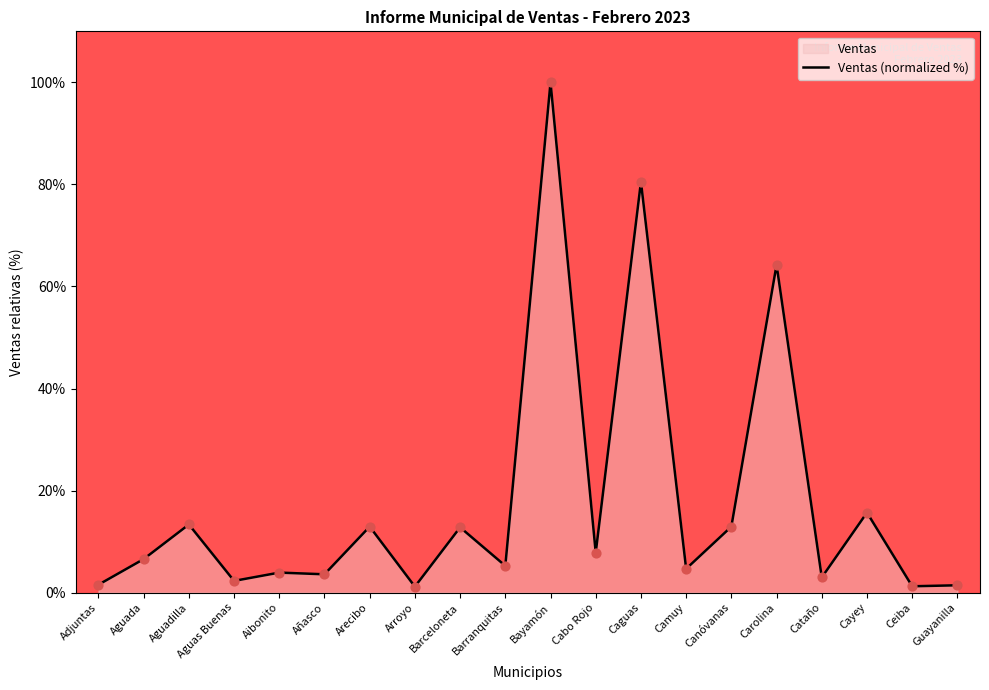

What is the change in value from Adjuntas to Cayey?

+14.1